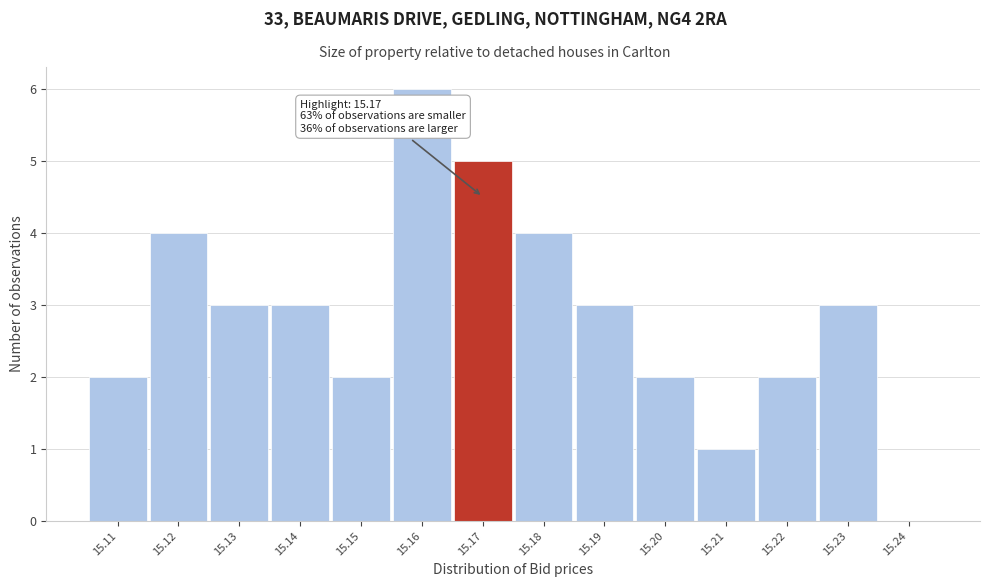

Which range on the x-axis has the tallest bar?

15.155 to 15.165